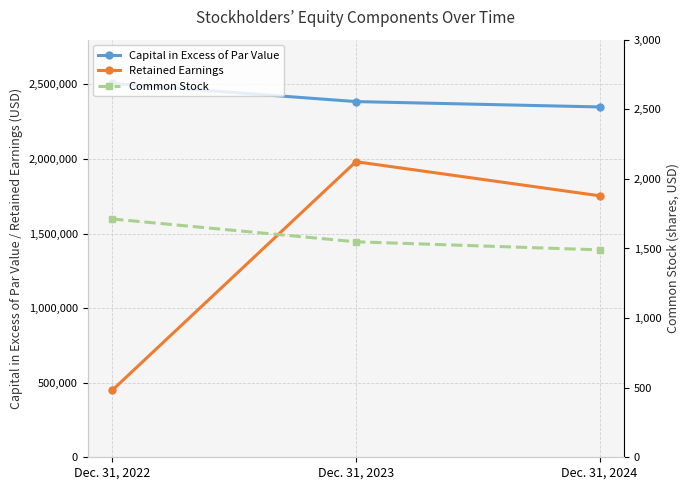

At which label does Retained Earnings reach its peak?

Dec. 31, 2023